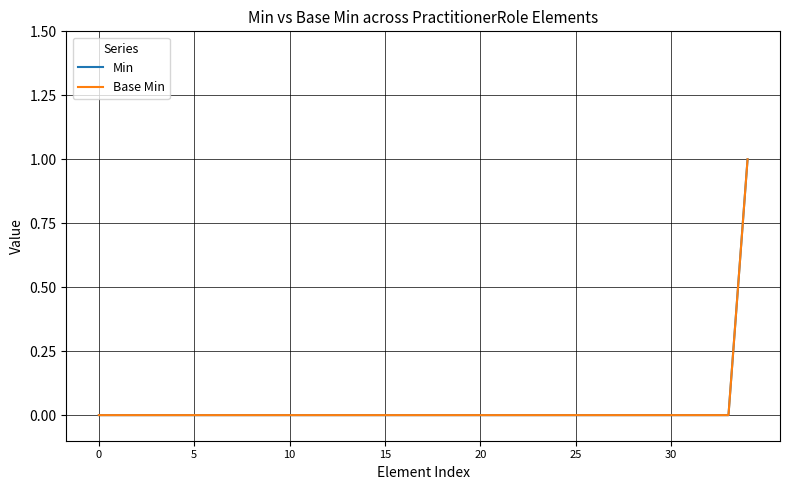

Does the chart display data point markers on the line(s)?

No